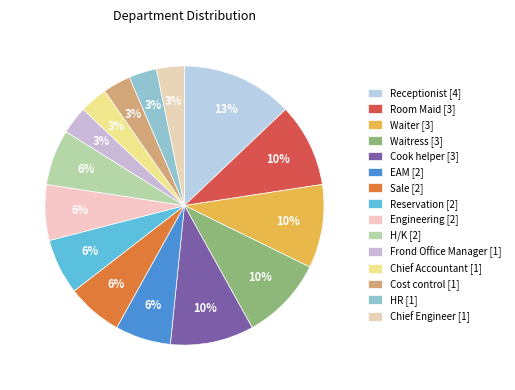

To the nearest percent, what percentage of the pie is Waiter?

10%